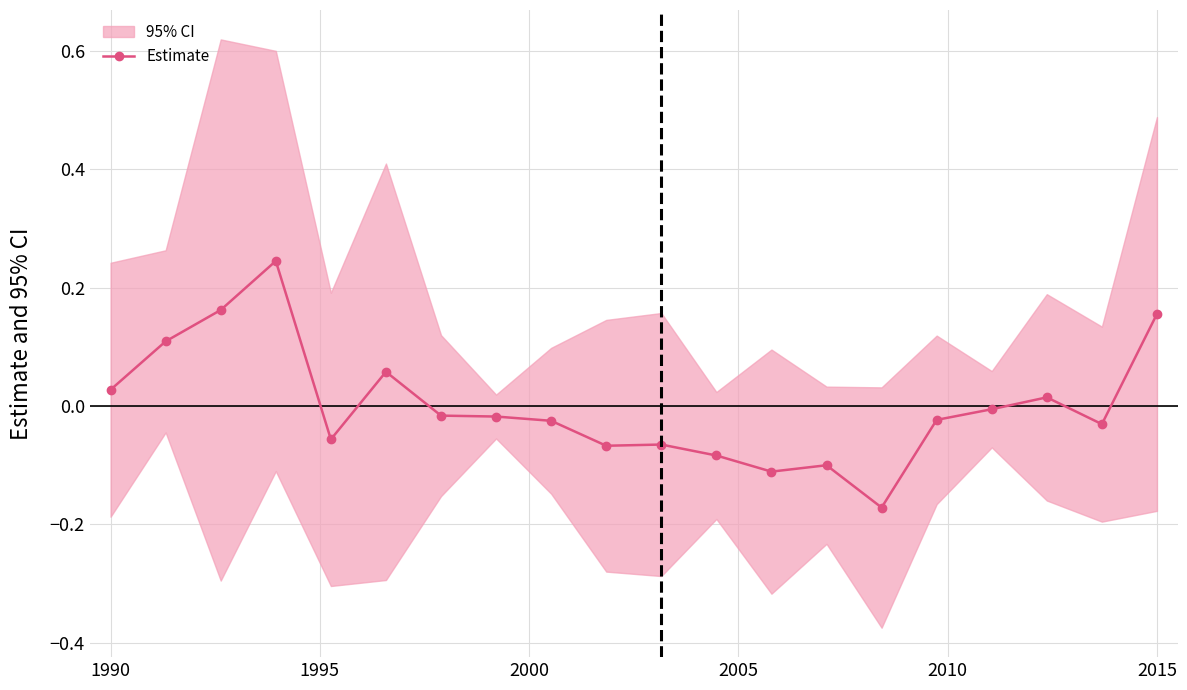

How many values are below 0?

13